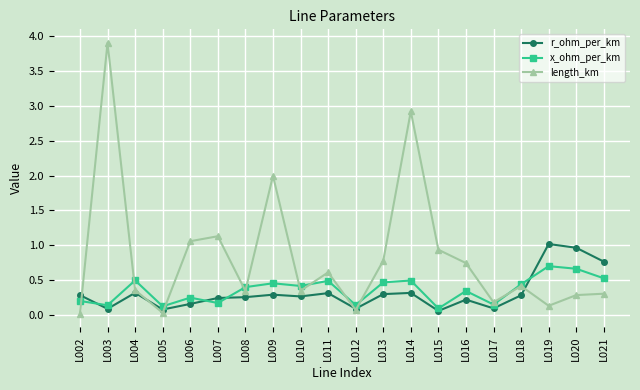

At L019, list the series in order from smallest to largest.

length_km, x_ohm_per_km, r_ohm_per_km